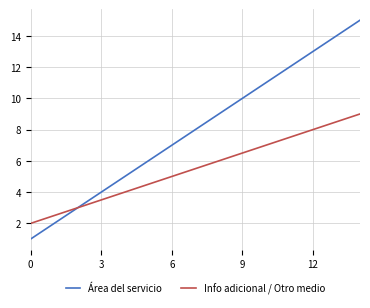

What is the minimum value for Info adicional / Otro medio?

2.0